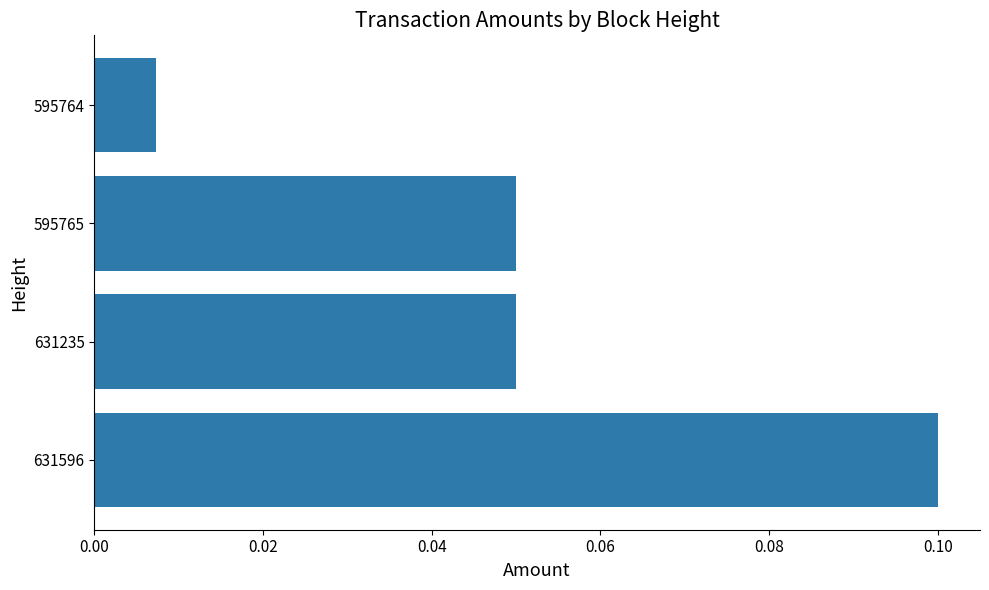

Count the number of data series in this chart.

1